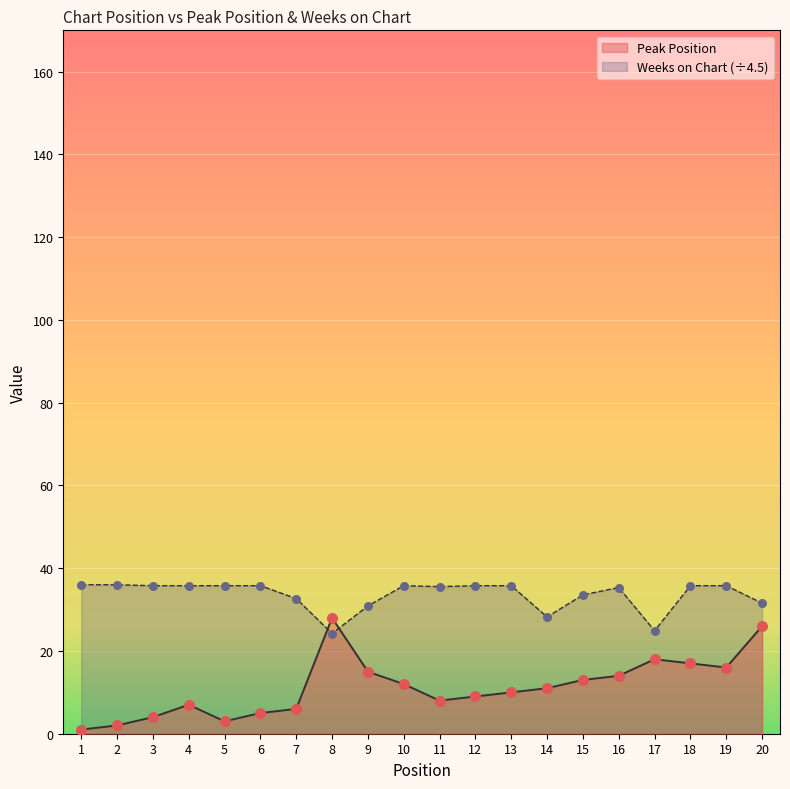

What is the total value across all series at 8?

52.2